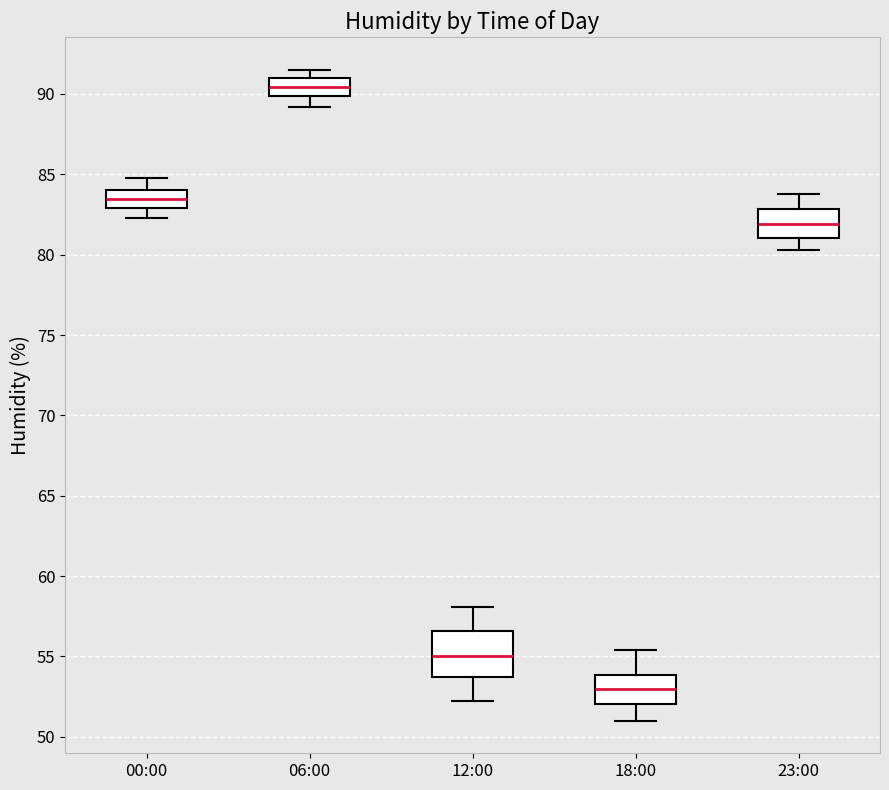

Which box is the tallest, from its lower edge to its upper edge?

12:00